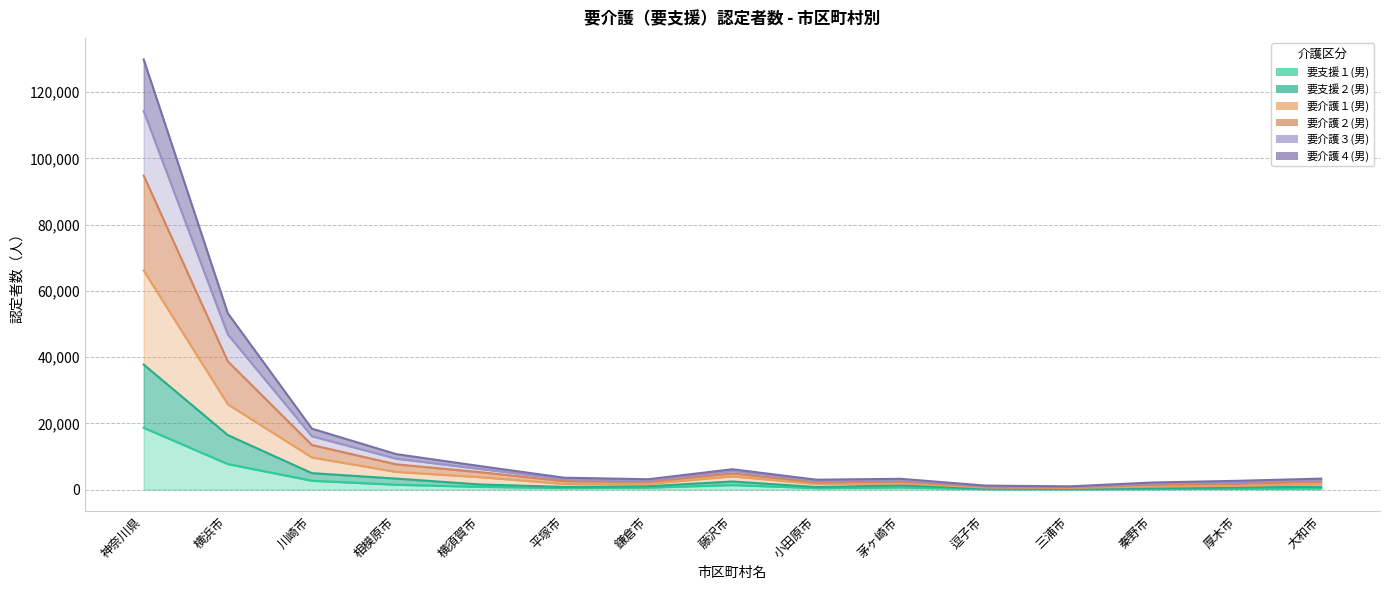

What position from the left is 神奈川県?

1